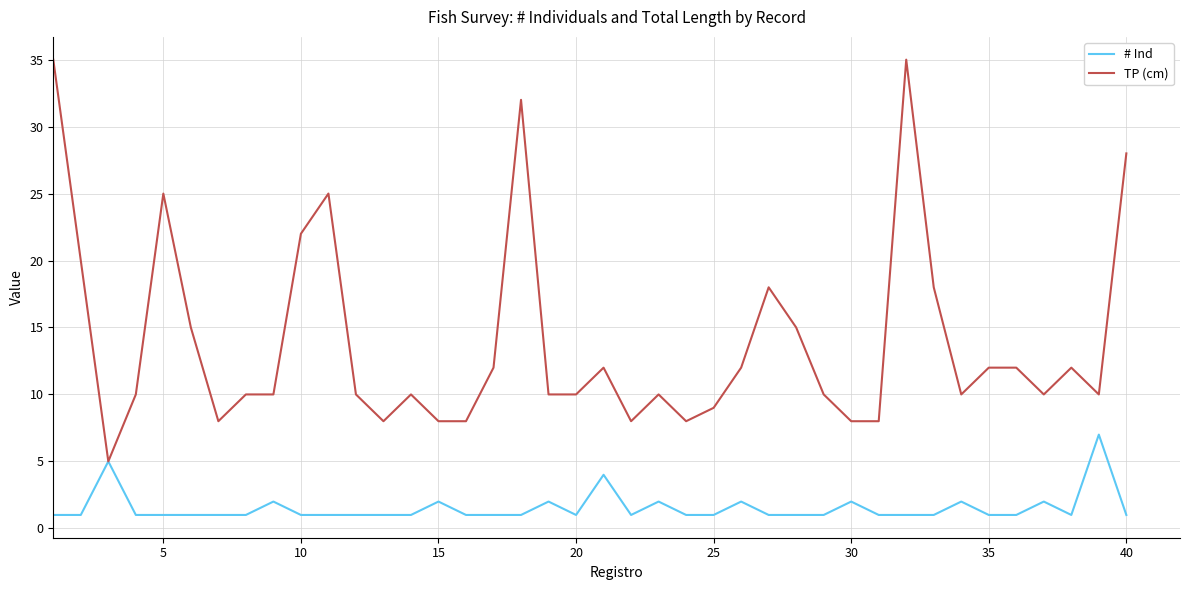

Reading left to right, extract all data points from this chart.

# Ind: 1	1	5	1	1	1	1	1	2	1	1	1	1	1	2	1	1	1	2	1	4	1	2	1	1	2	1	1	1	2	1	1	1	2	1	1	2	1	7	1
TP (cm): 35	20	5	10	25	15	8	10	10	22	25	10	8	10	8	8	12	32	10	10	12	8	10	8	9	12	18	15	10	8	8	35	18	10	12	12	10	12	10	28